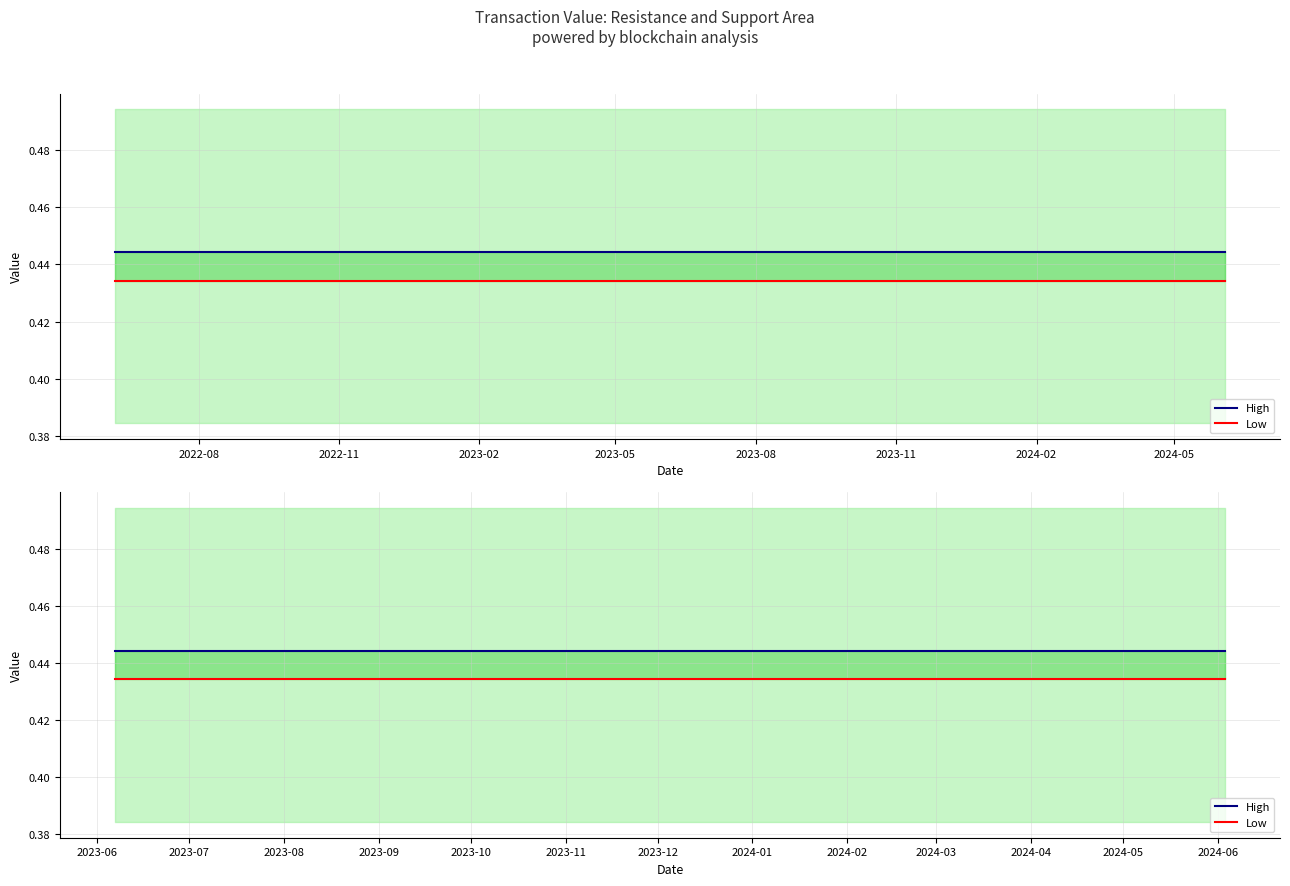

What is the average value of the High series?

0.4